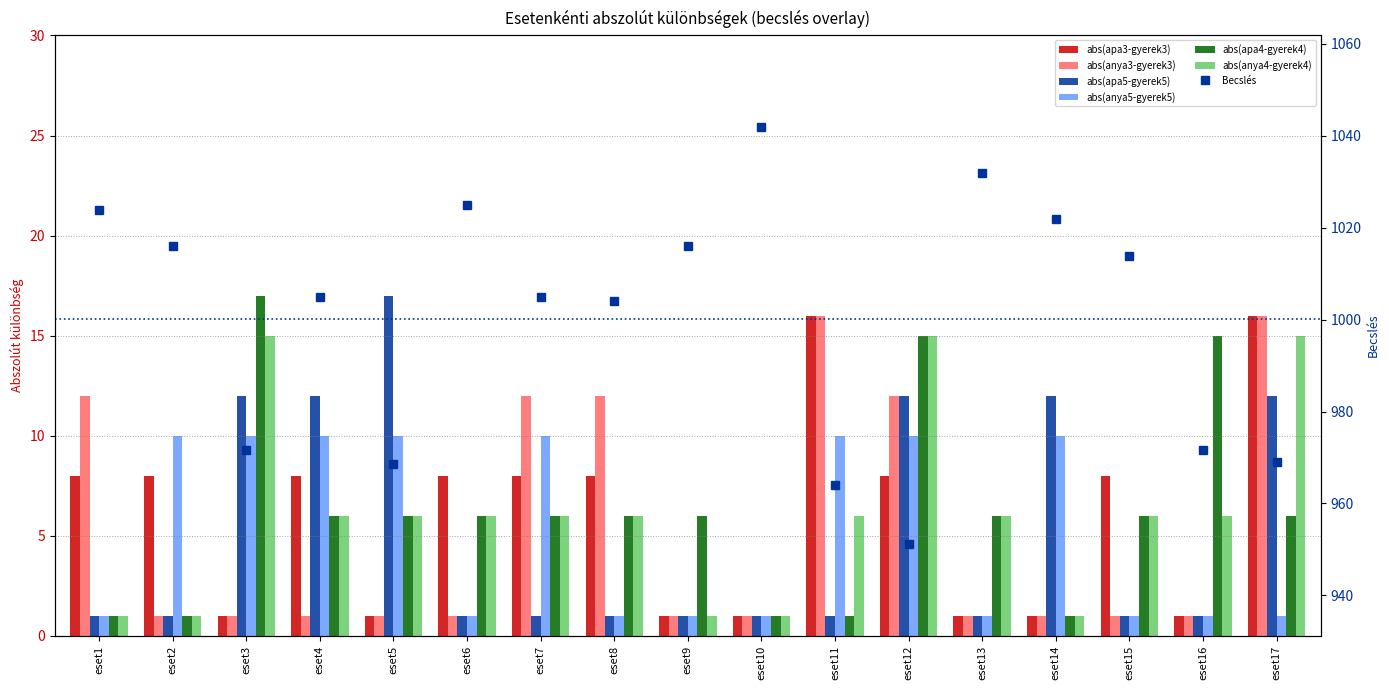

What is the difference between the maximum and minimum values in the abs(anya5-gyerek5) series?

9